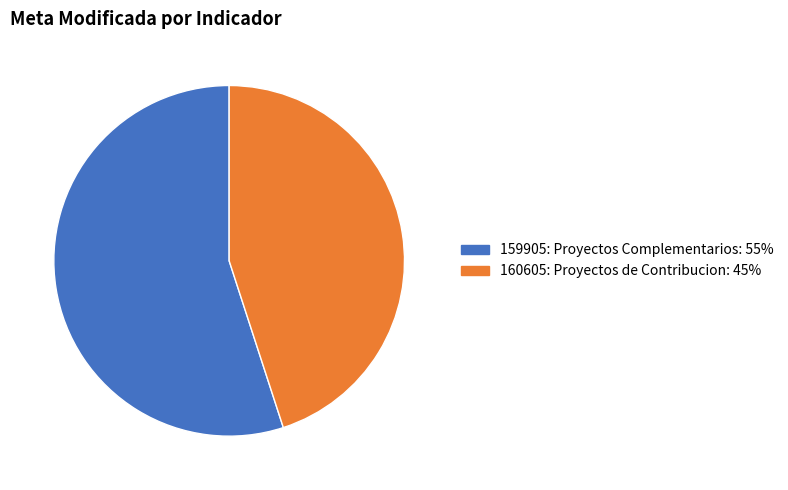

Is there a majority slice in this chart?

Yes